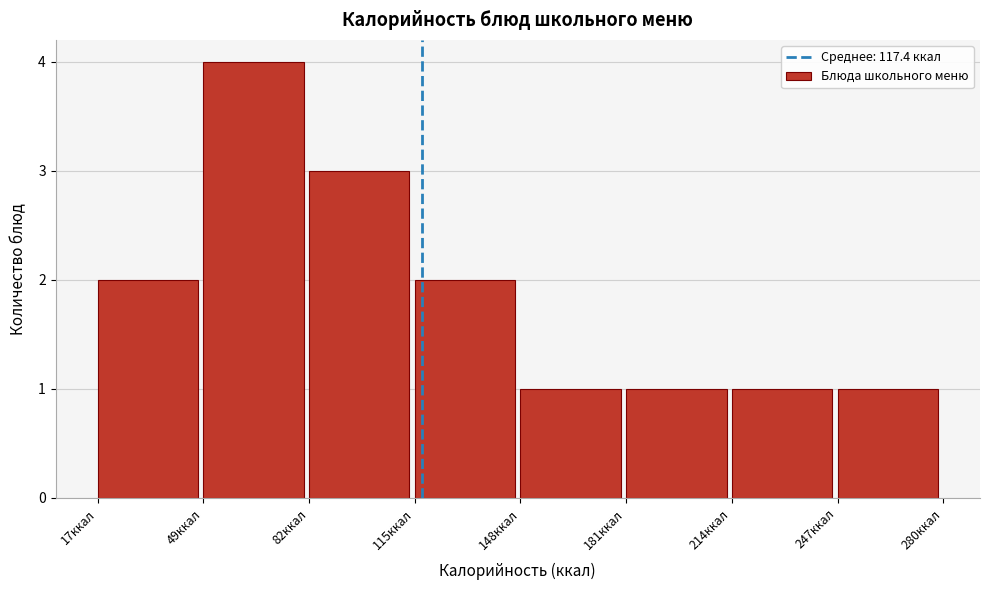

Reading left to right, list every bar in this chart as the range it spans on the x-axis followed by its height. Neither the bar edges nor the heights are printed on the chart, so give them approximately, as read against the axes.

15 to 50: 2
50 to 80: 4
80 to 115: 3
115 to 150: 2
150 to 180: 1
180 to 215: 1
215 to 245: 1
245 to 280: 1